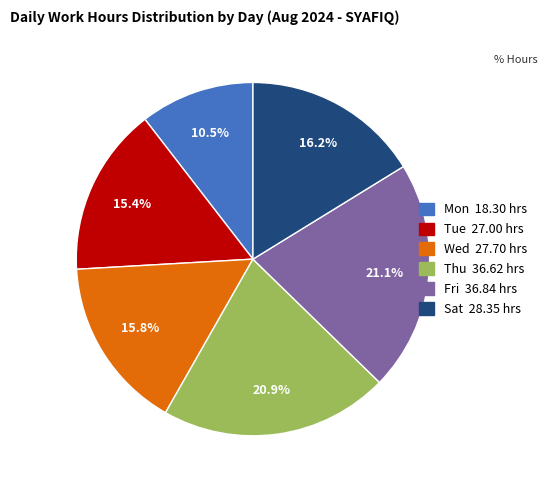

Is there any slice that represents more than half of the pie?

No